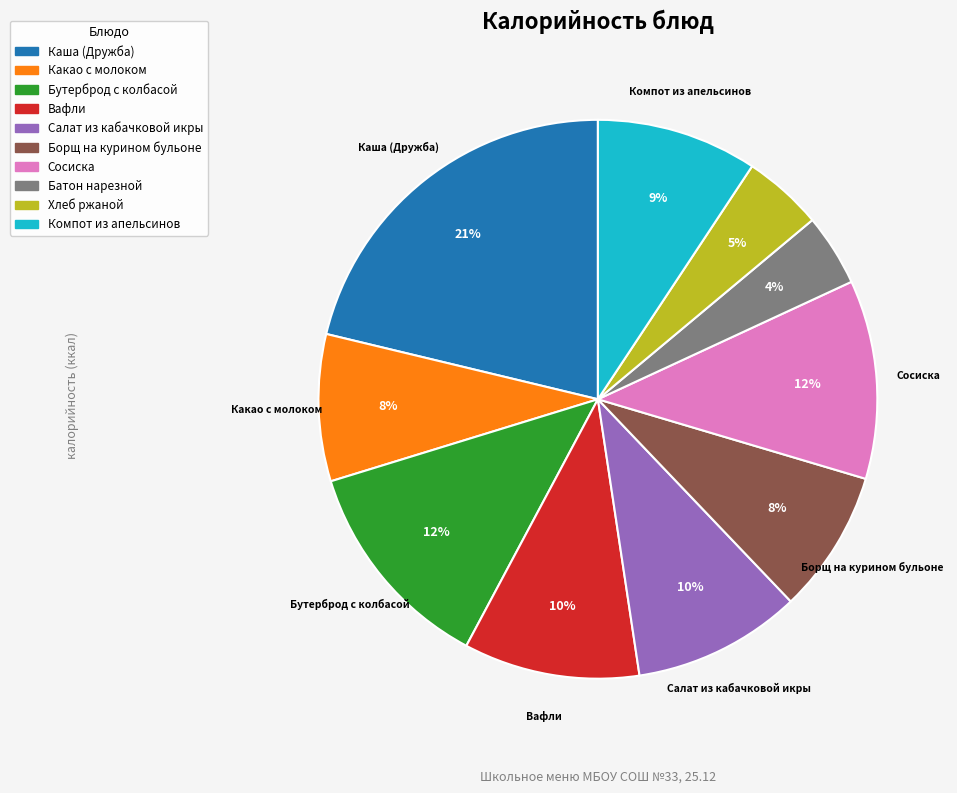

Do Компот из апельсинов and Хлеб ржаной together represent more than half of the pie?

No